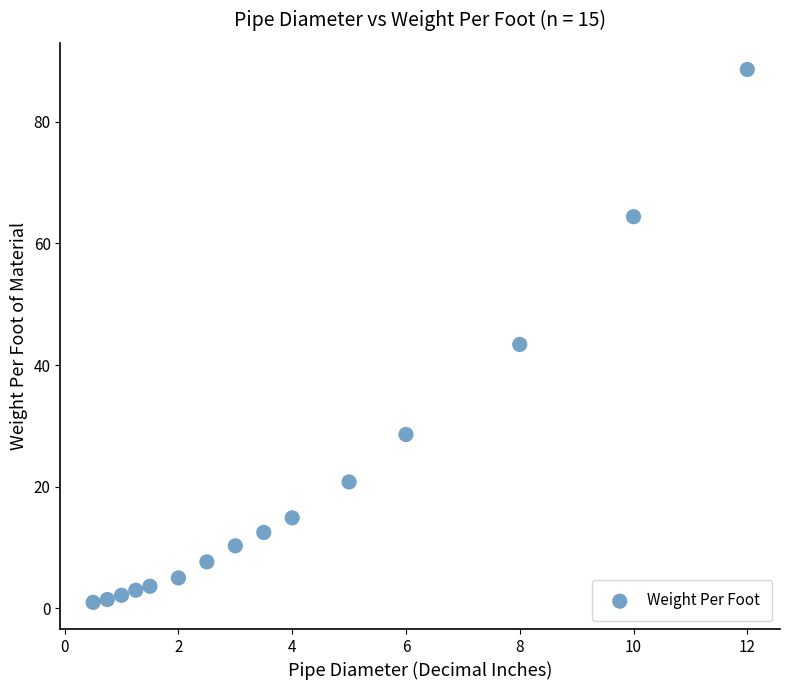

What is the range of Y values (max minus min)?

87.6